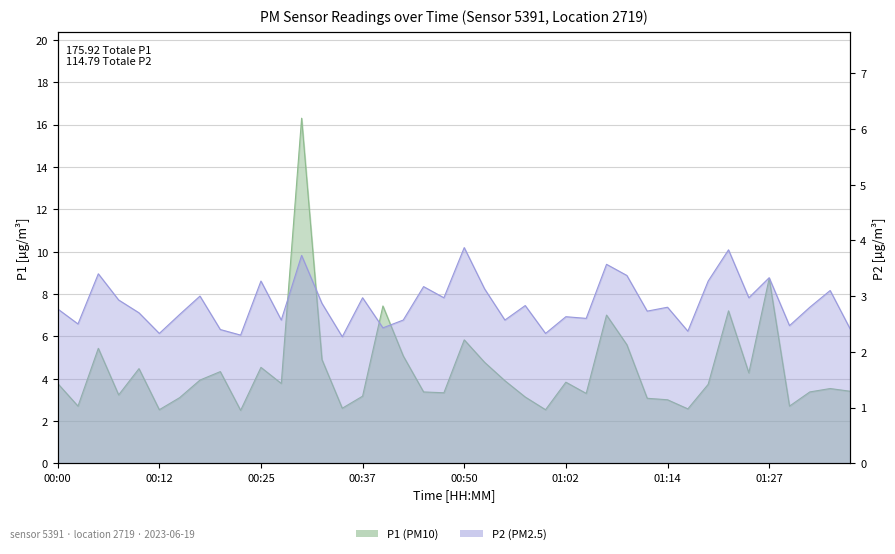

How many distinct data groups are displayed?

2